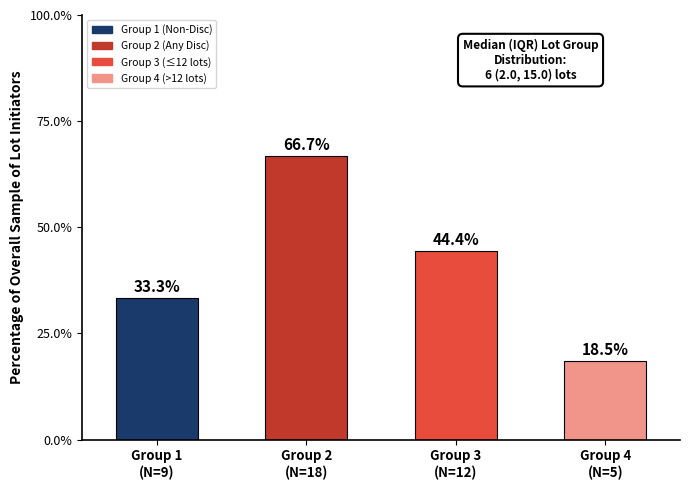

How many data points does each series have?

4